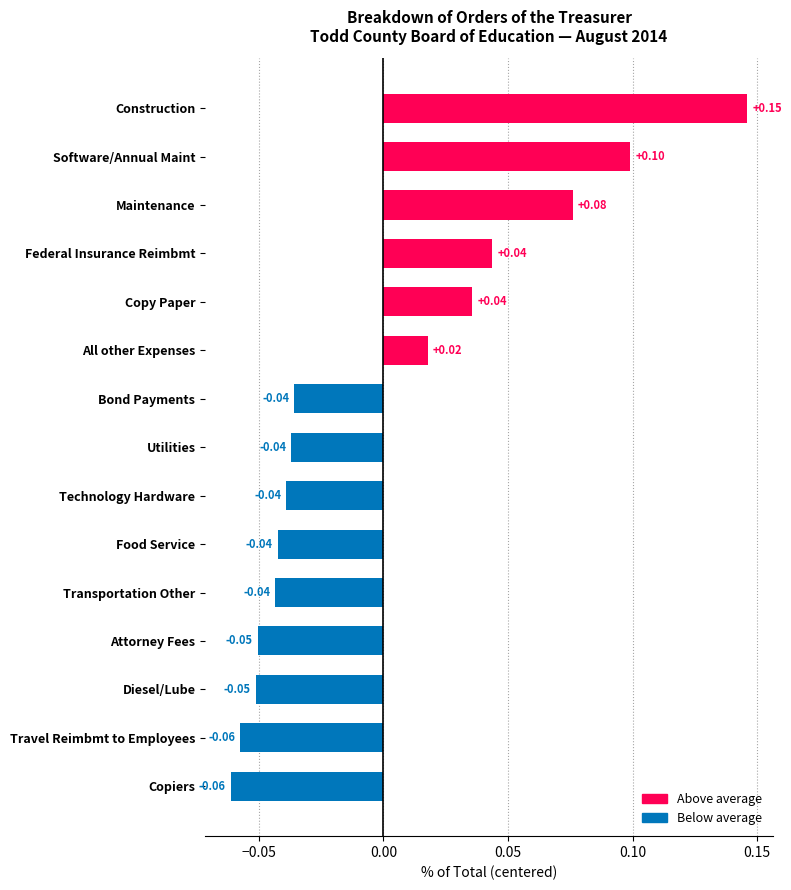

At which category does the chart reach its peak across all series?

Construction